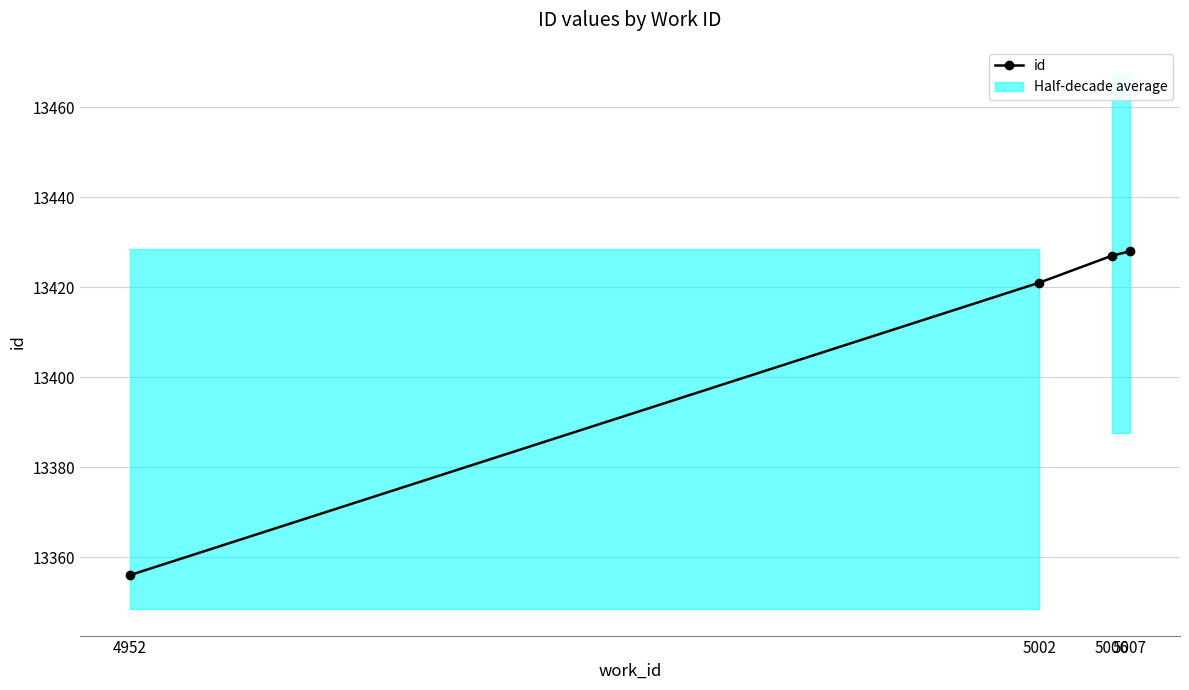

List the labels in order of value, smallest first.

4952, 5002, 5006, 5007